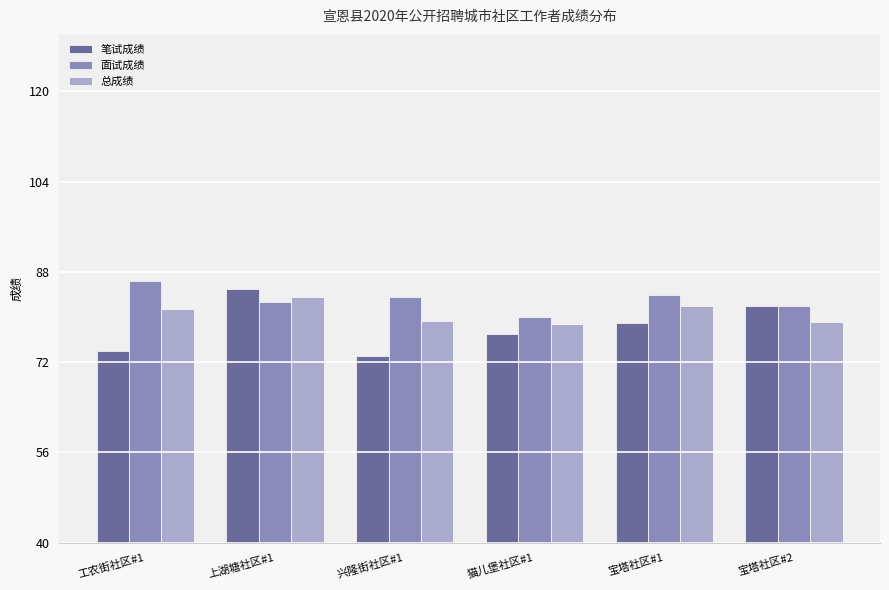

What is the value of the 总成绩 bar at the 4th from the left?

78.7